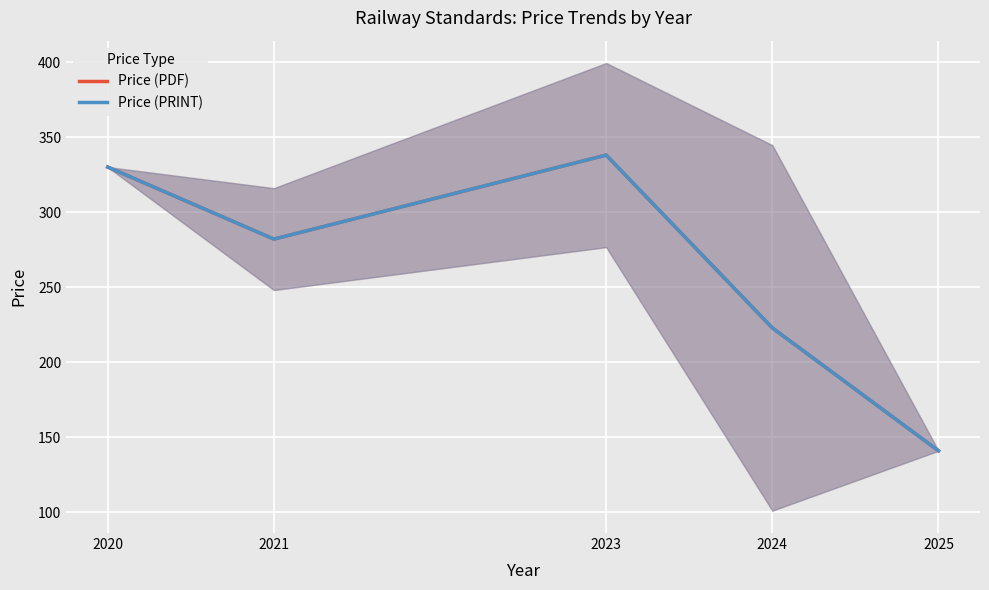

Reading right to left, list all the values displayed in this chart.

Price (PDF): 140.9	222.8	338.0	282.0	330.0
Price (PRINT): 140.9	222.8	338.0	282.0	330.0